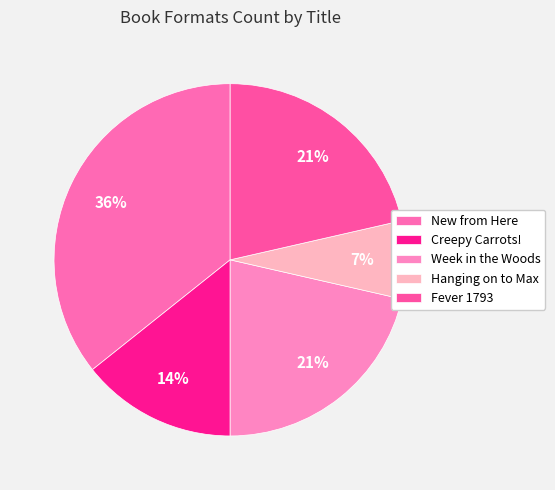

How many slices are in this pie chart?

5